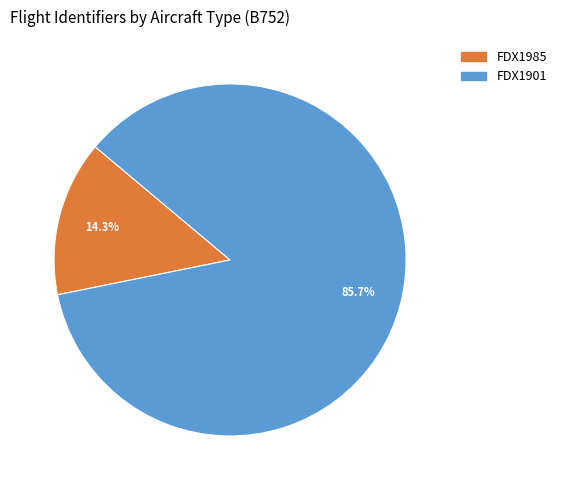

Which slice is the largest?

FDX1901